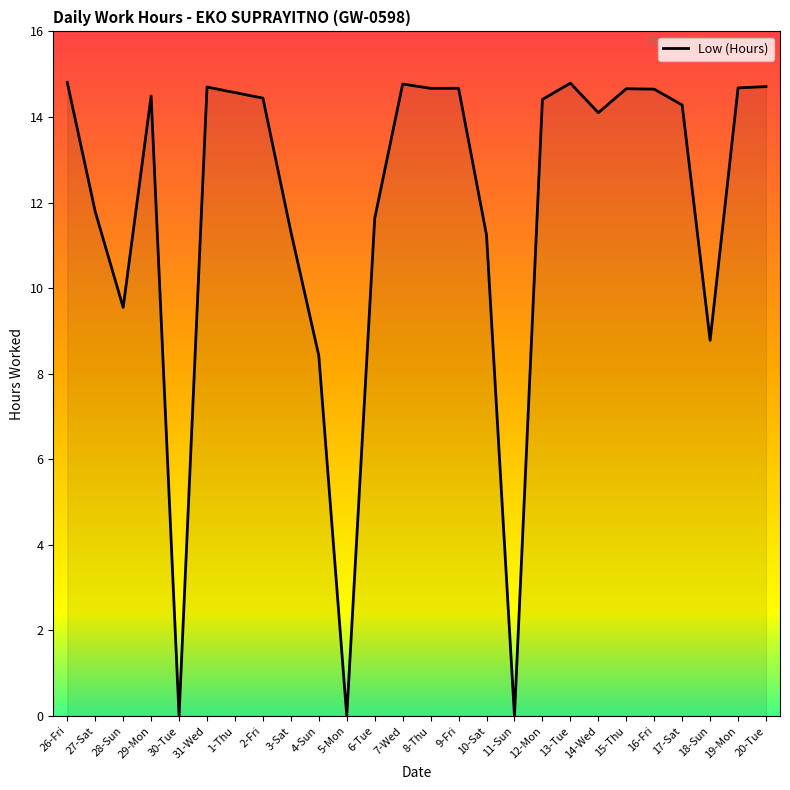

What is the maximum value shown in the chart?

14.8